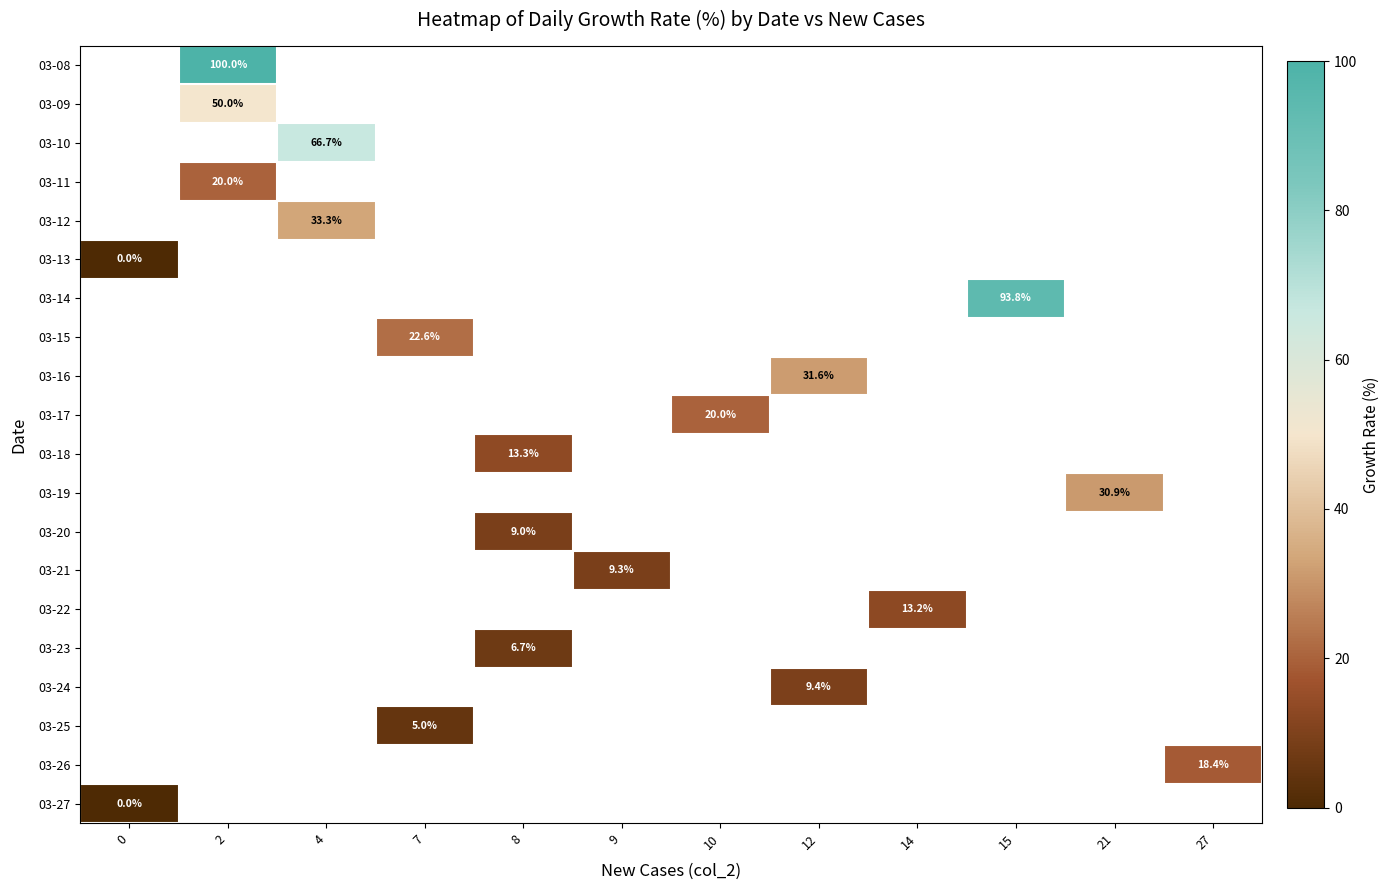

How many distinct data groups are displayed?

20